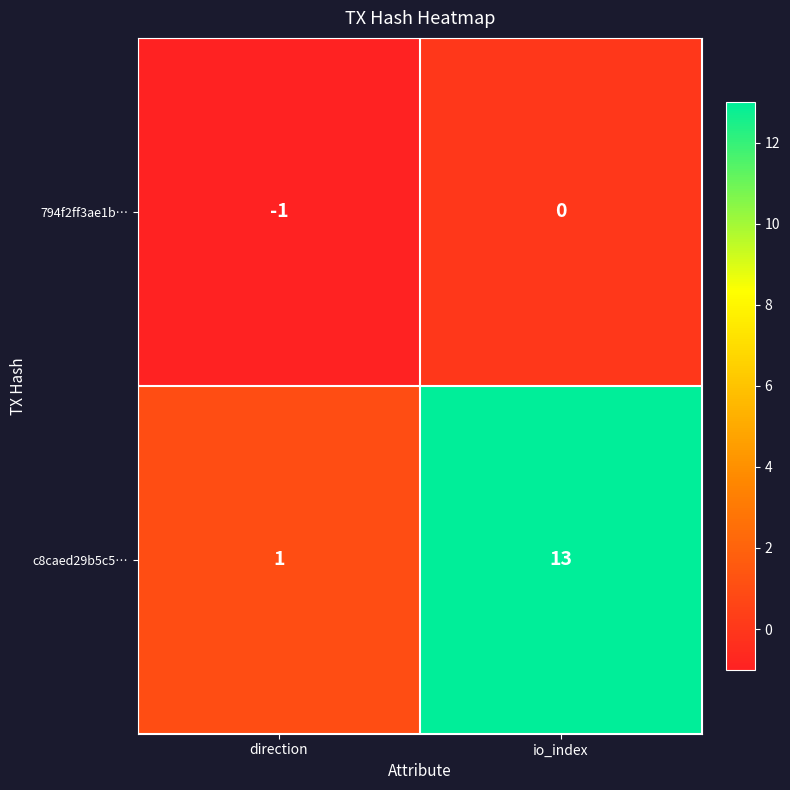

Which series has the largest total across all categories?

c8caed29b5c5…